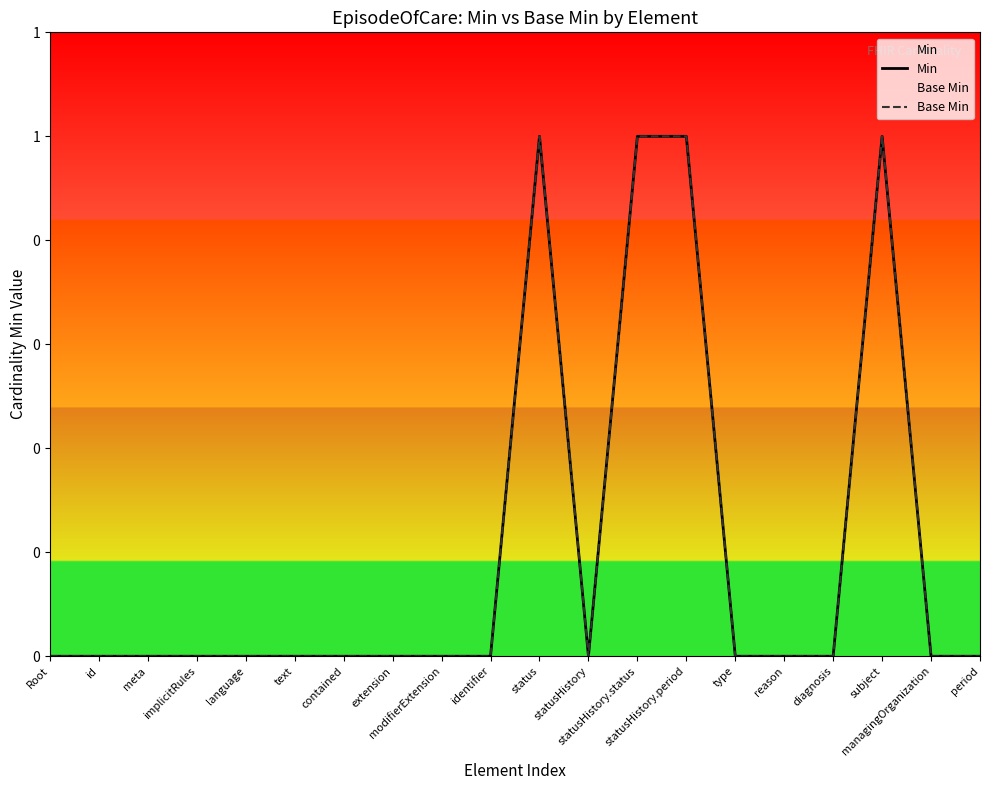

The value of Base Min at language is 1. True or false?

False